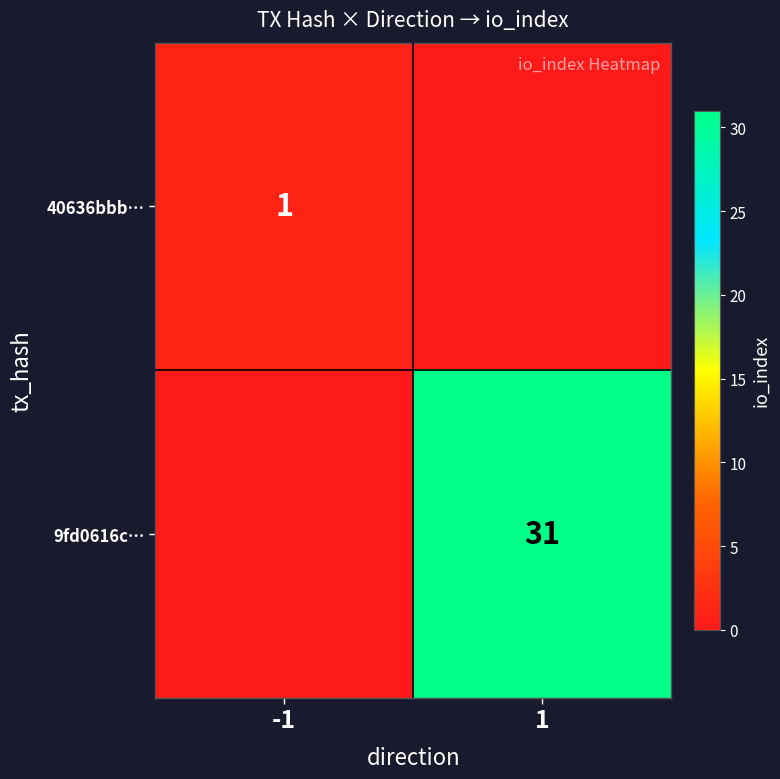

The value of 9fd0616c… at 1 is 31. True or false?

True